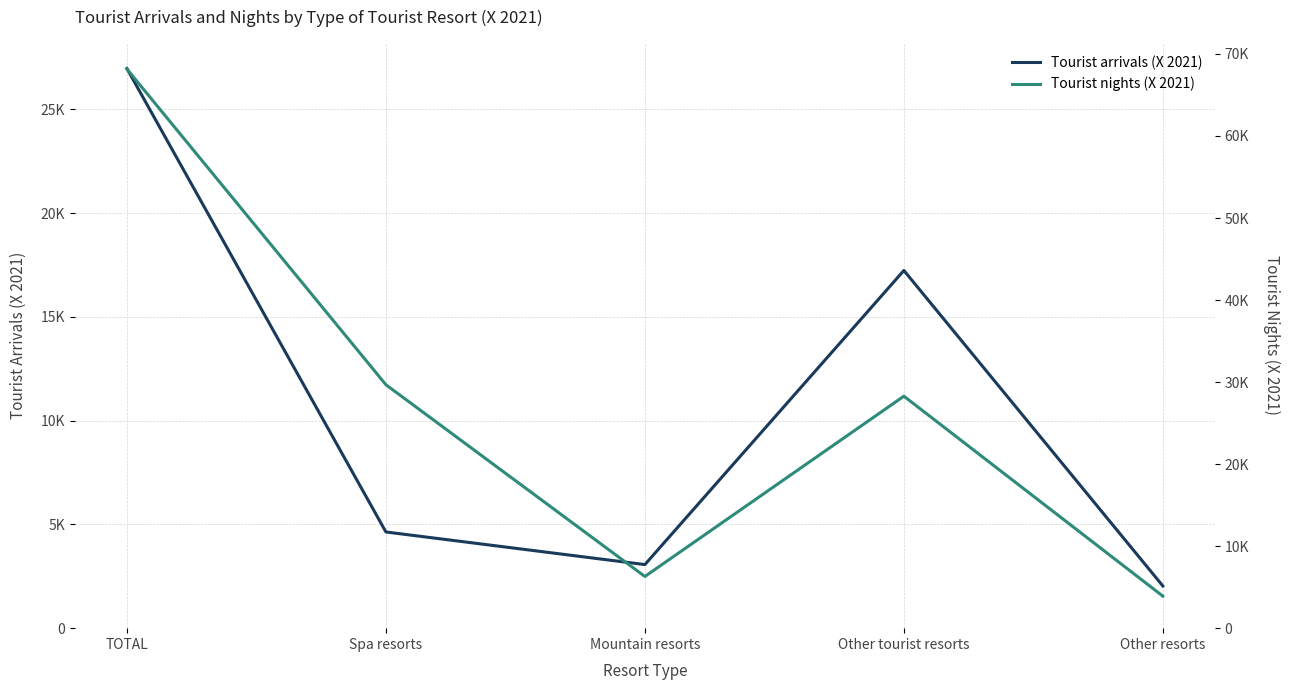

Is the value of Tourist arrivals (X 2021) at Other tourist resorts greater than the value of Tourist nights (X 2021) at Mountain resorts?

Yes